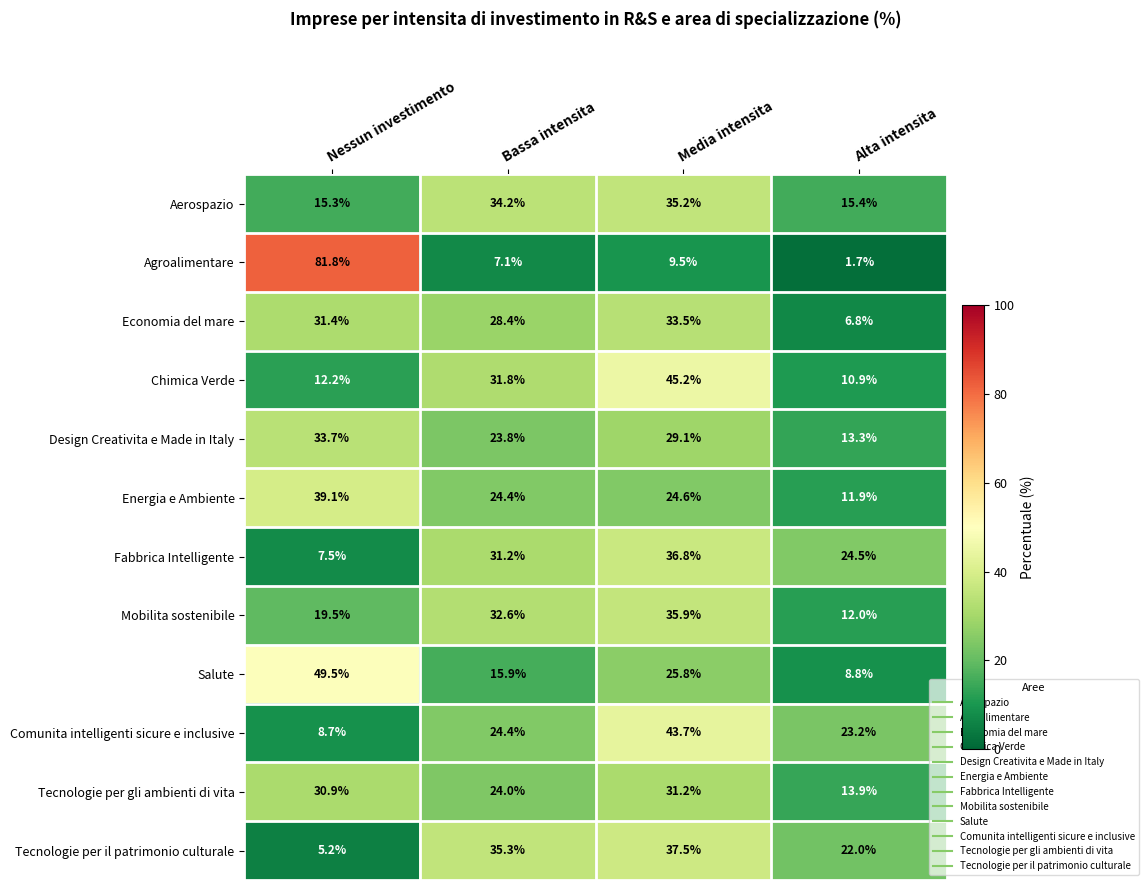

What is the difference between the maximum and second lowest values in the Design Creativita e Made in Italy series?

9.9